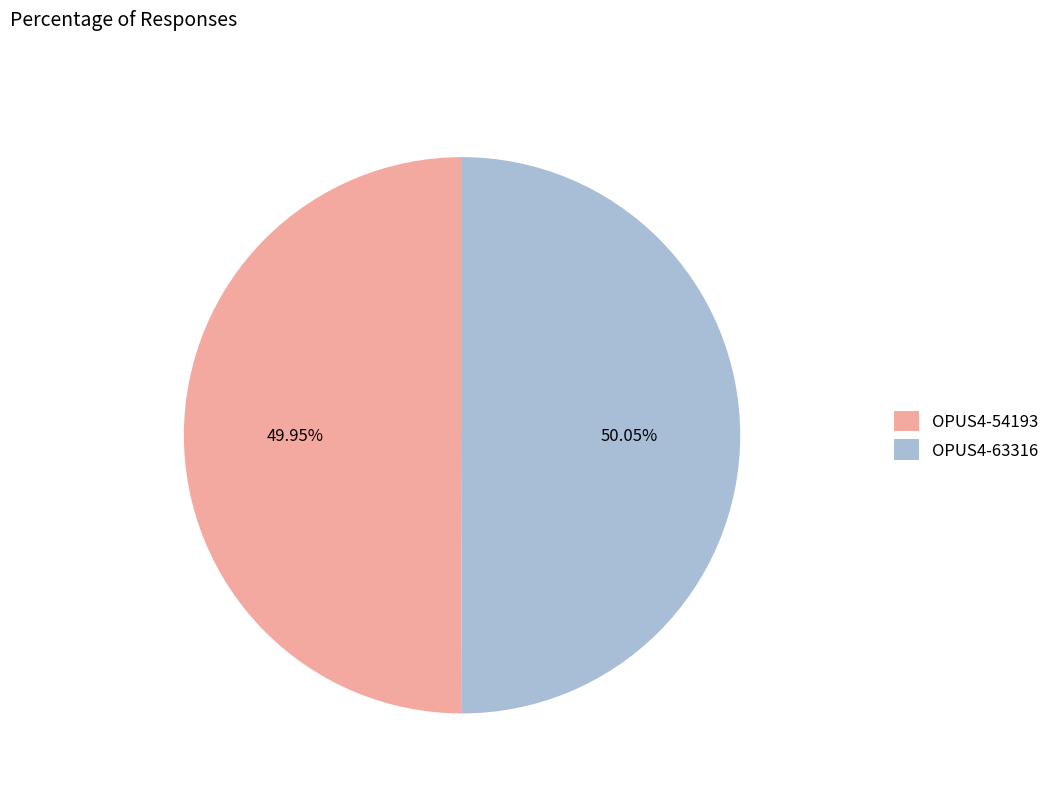

Does any single category account for the majority?

Yes